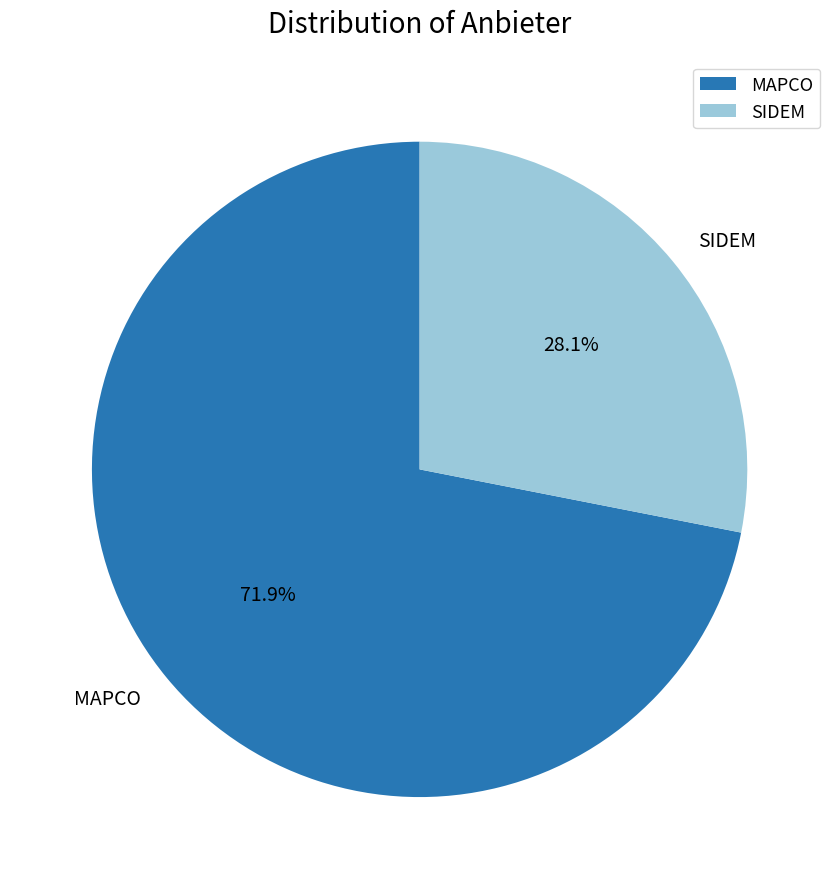

Between SIDEM and MAPCO, which is larger?

MAPCO